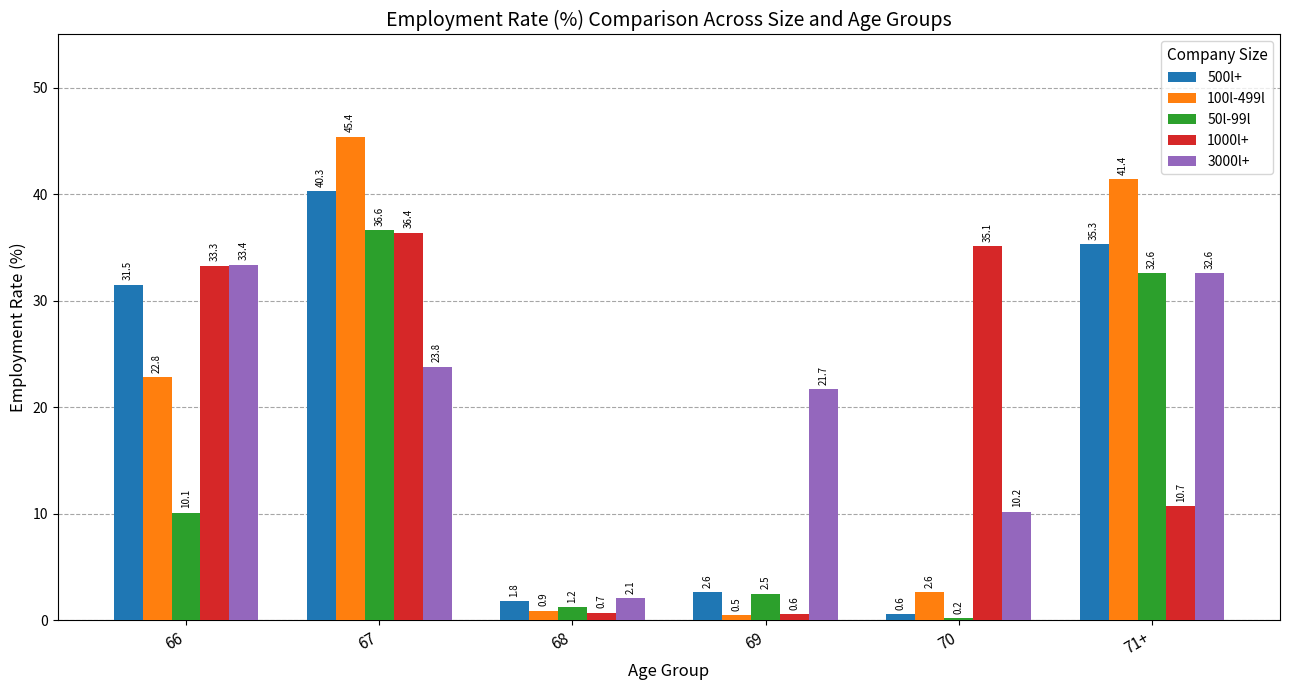

At which category does the chart reach its peak across all series?

67